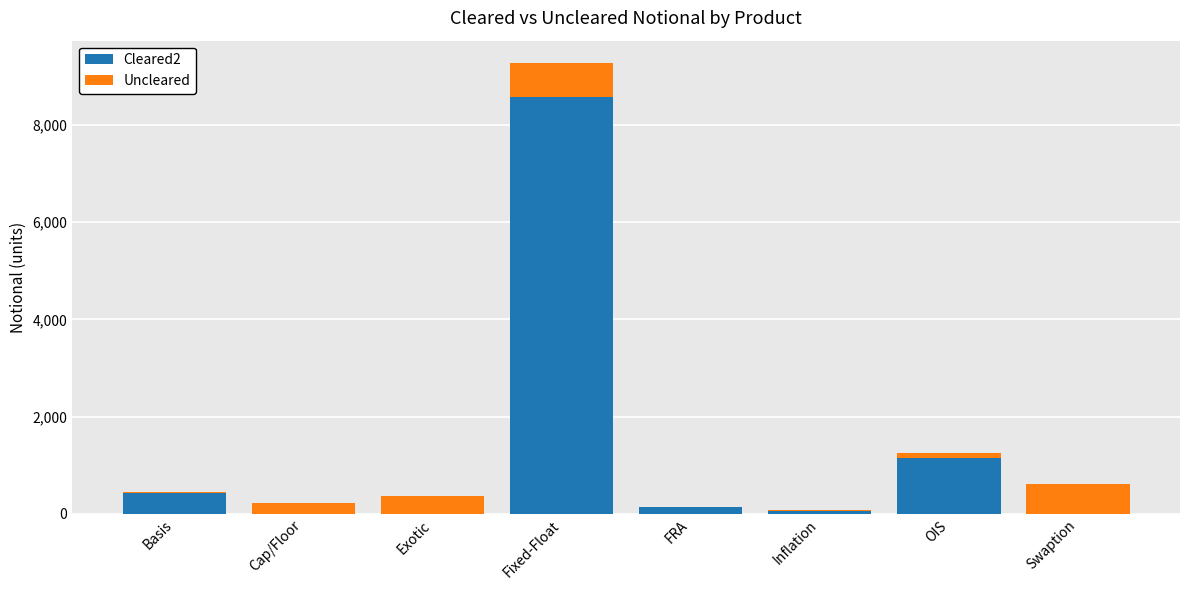

At which category is the sum across all series the highest?

Fixed-Float